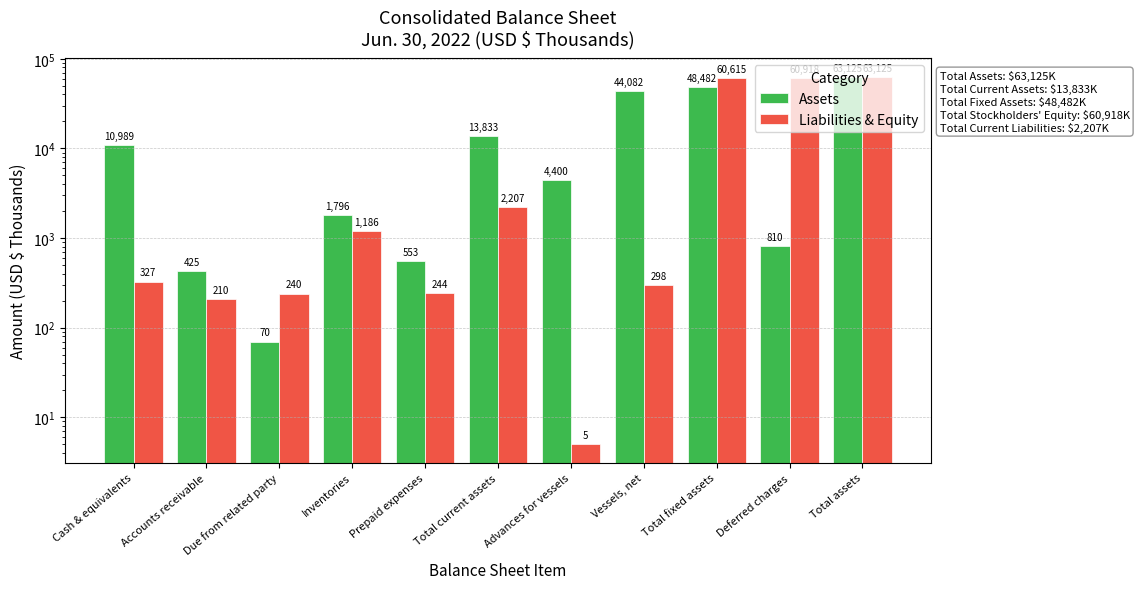

True or false: Liabilities & Equity has a value of 63125 at Total assets.

True